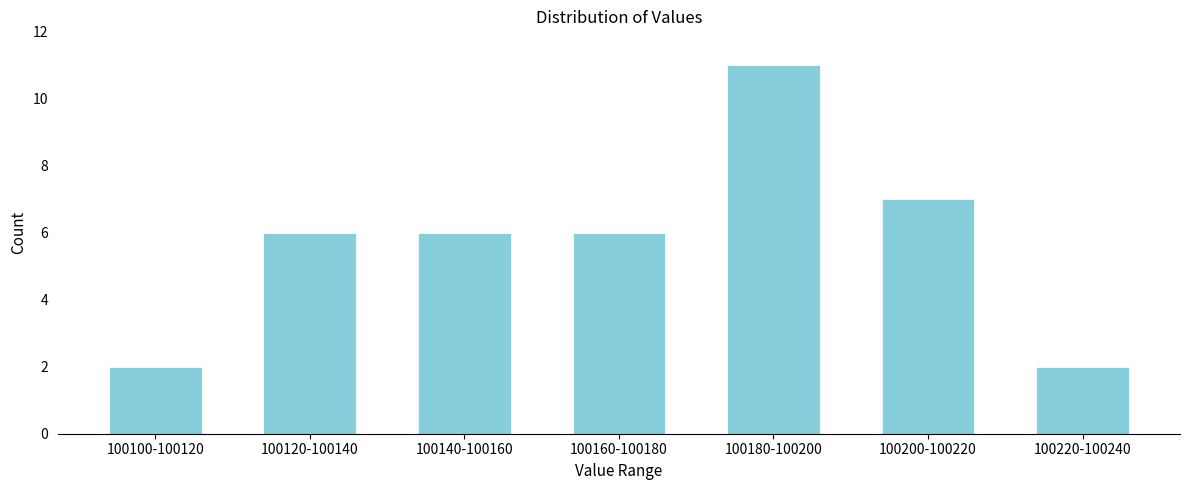

Reading left to right, what are all the values shown in this chart?

2	6	6	6	11	7	2